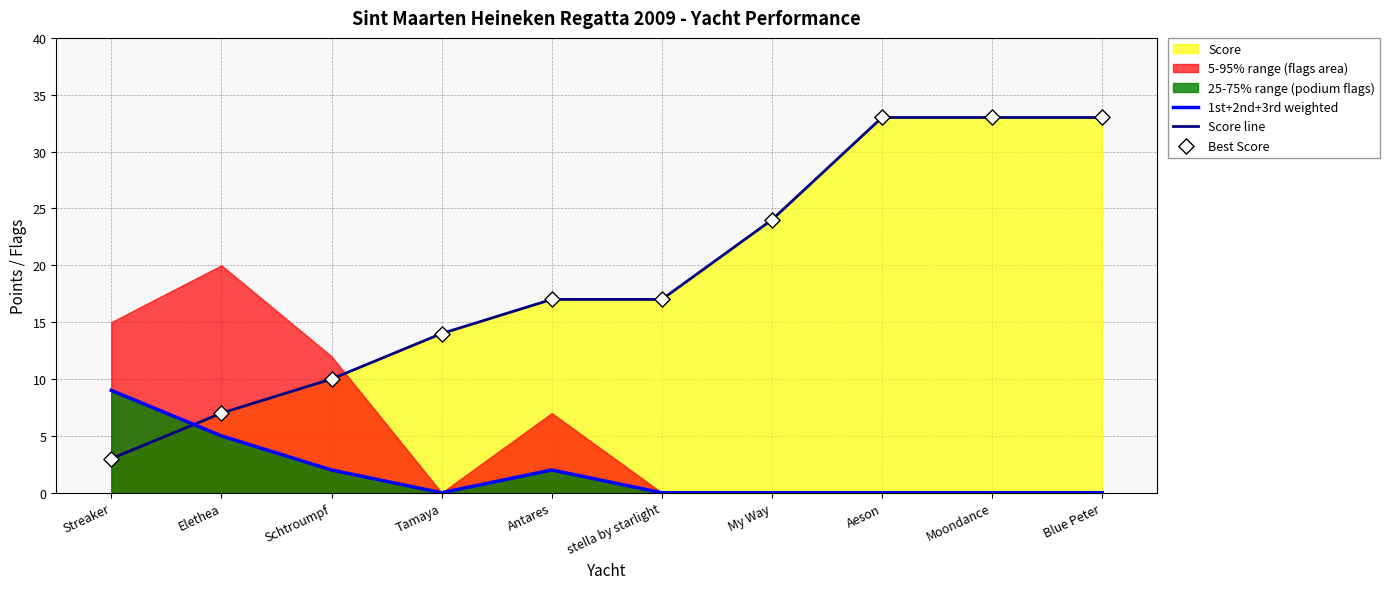

The value of Score line at Blue Peter is 18. True or false?

False